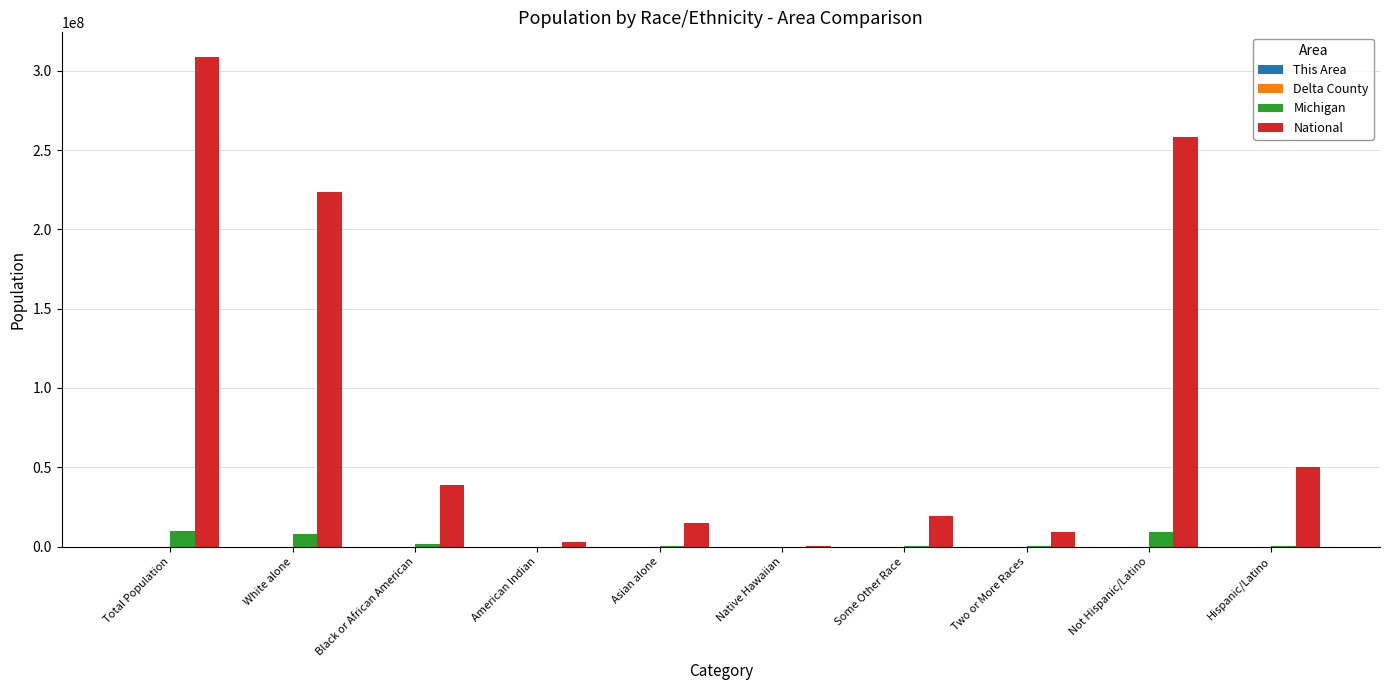

True or false: Michigan has a value of 436358 at Hispanic/Latino.

True